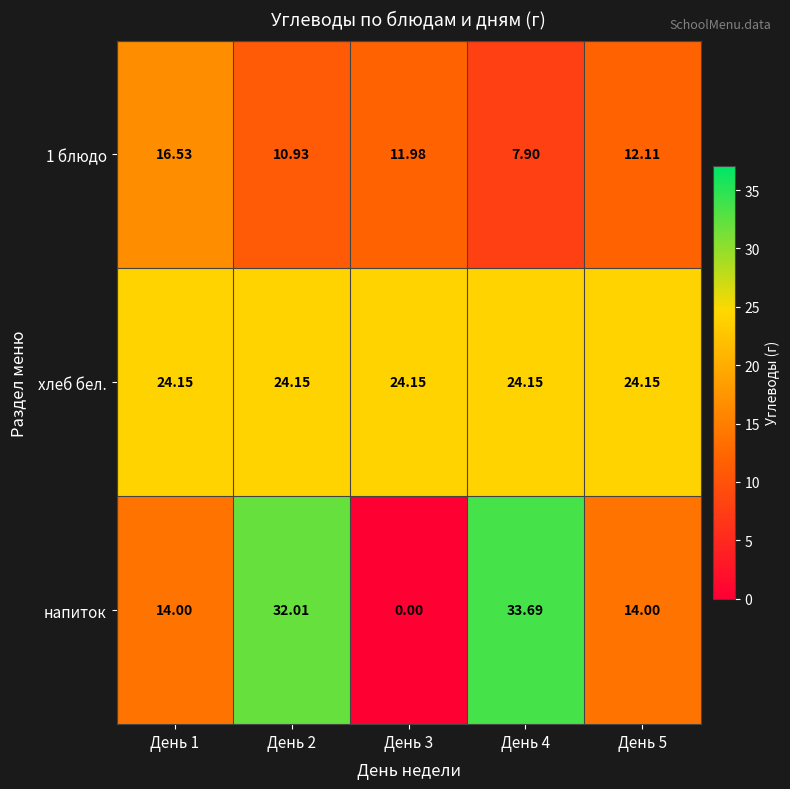

Which series has the largest range (max minus min)?

напиток